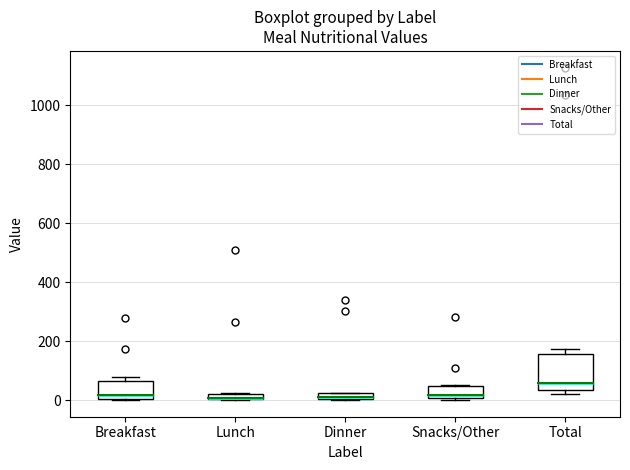

Where is the lower edge of the box for Breakfast on the y-axis? The values are not printed on the chart, so give them approximately, as read against the axis.

0